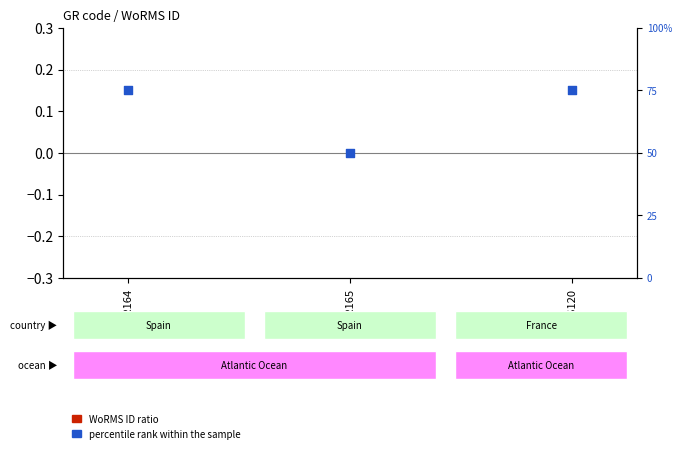

Which series has the widest spread of Y values?

percentile rank within the sample